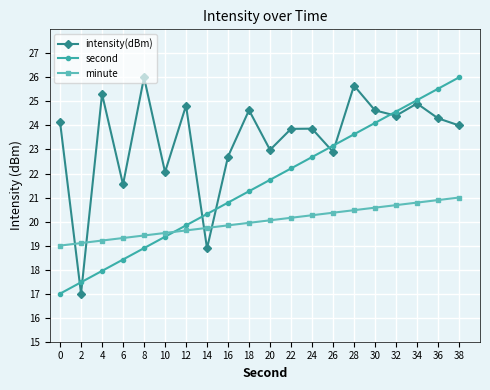

What is the maximum value for intensity(dBm)?

26.0